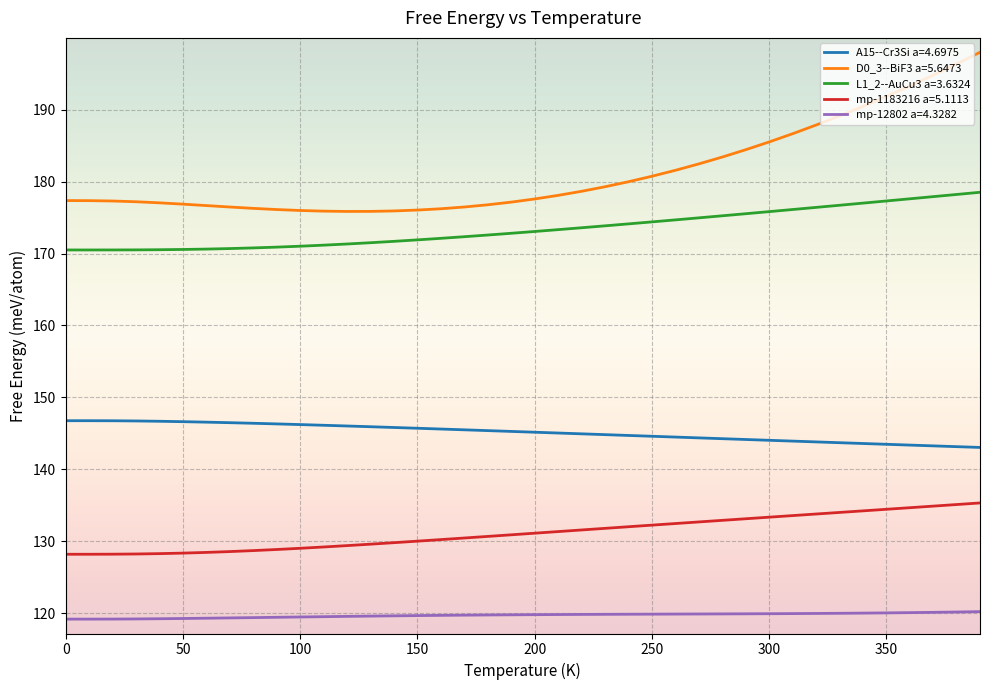

True or false: mp-1183216 a=5.1113 and mp-12802 a=4.3282 intersect in this chart.

False